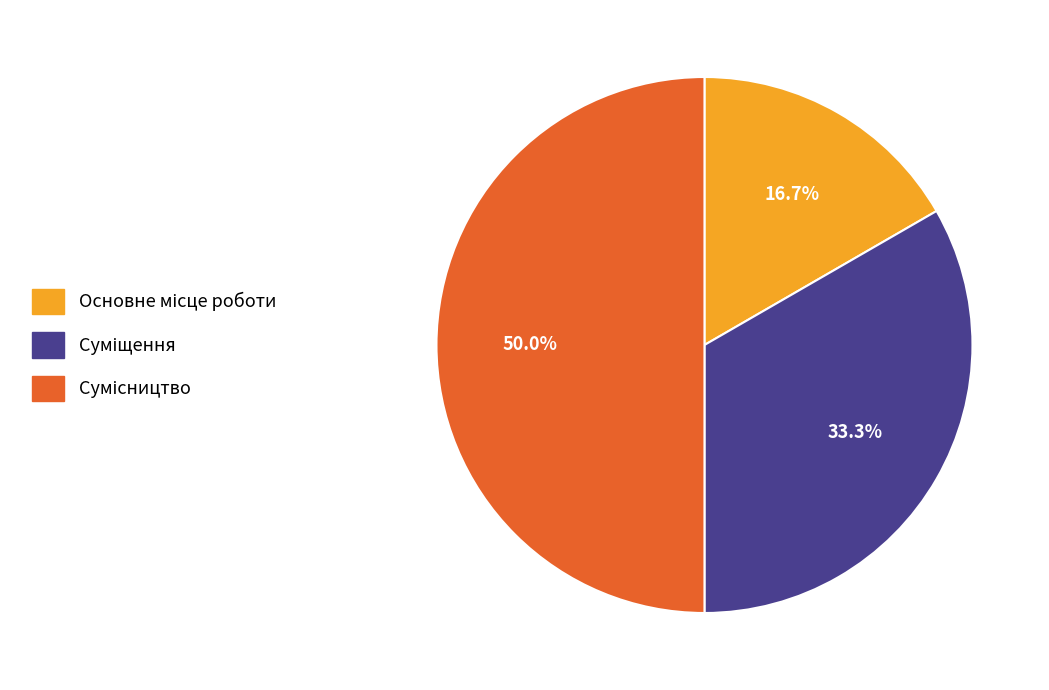

How many slices are in this pie chart?

3